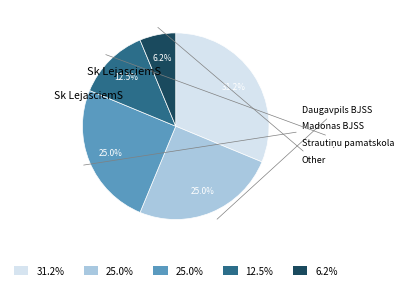

Is there a majority slice in this chart?

No